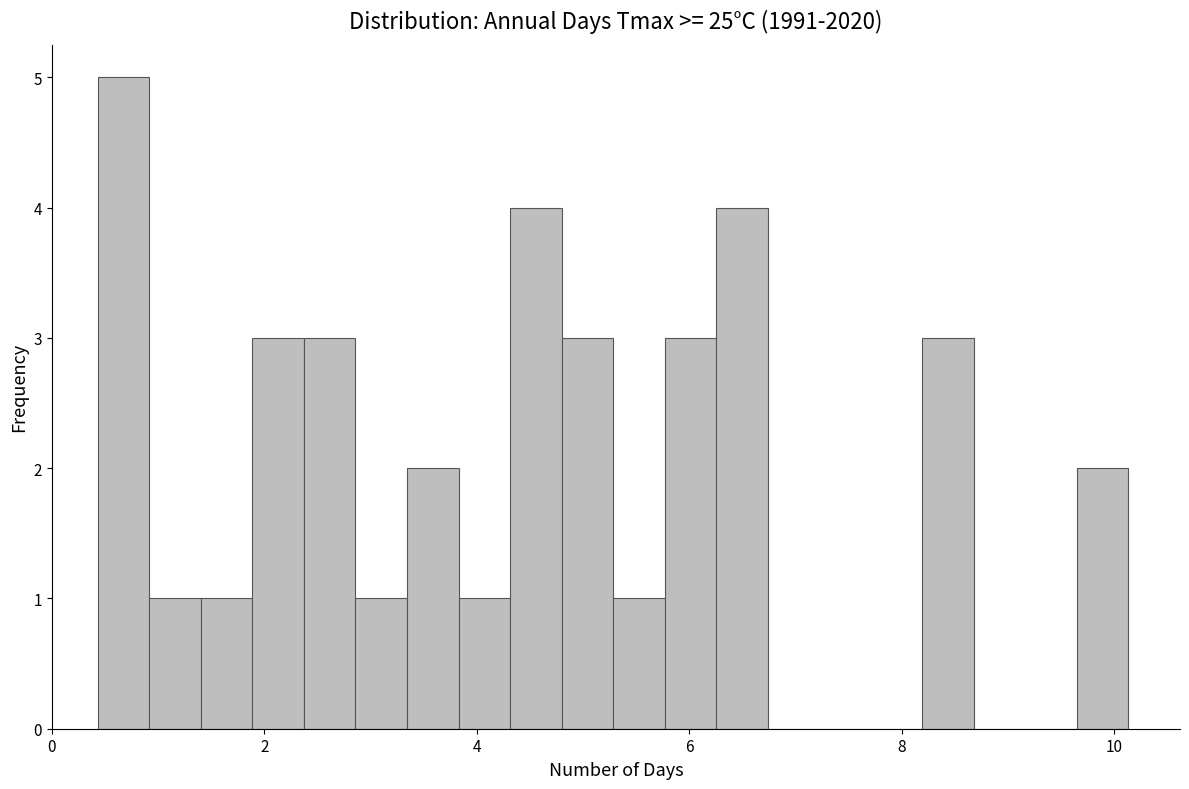

Read against the x-axis, roughly where is the centre of the tallest bar?

0.6